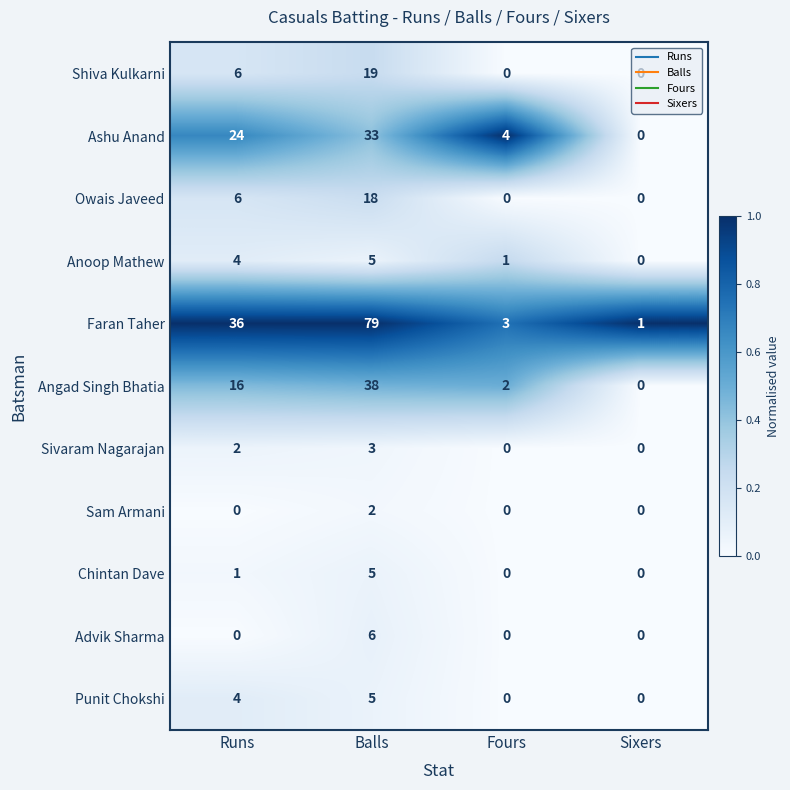

Rank the categories by Ashu Anand value from lowest to highest.

Sixers, Fours, Runs, Balls